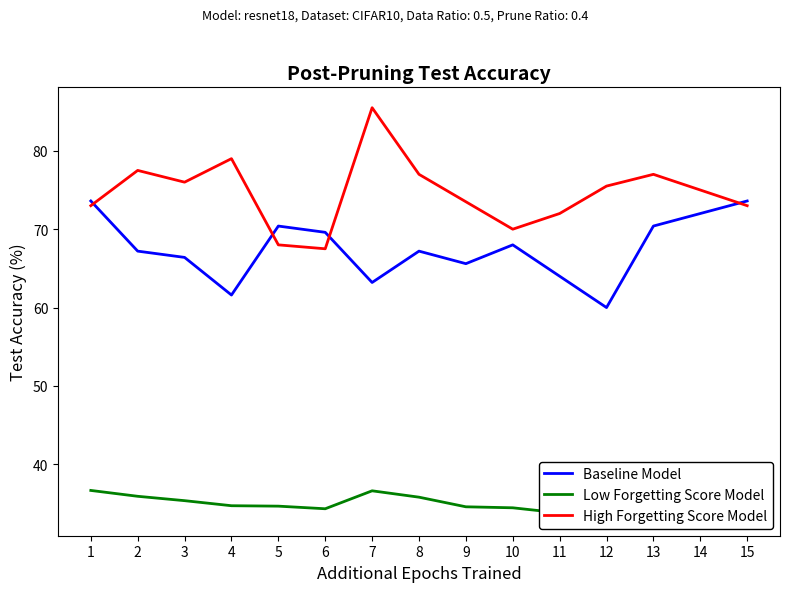

Is this an area chart (filled region under the line)?

No